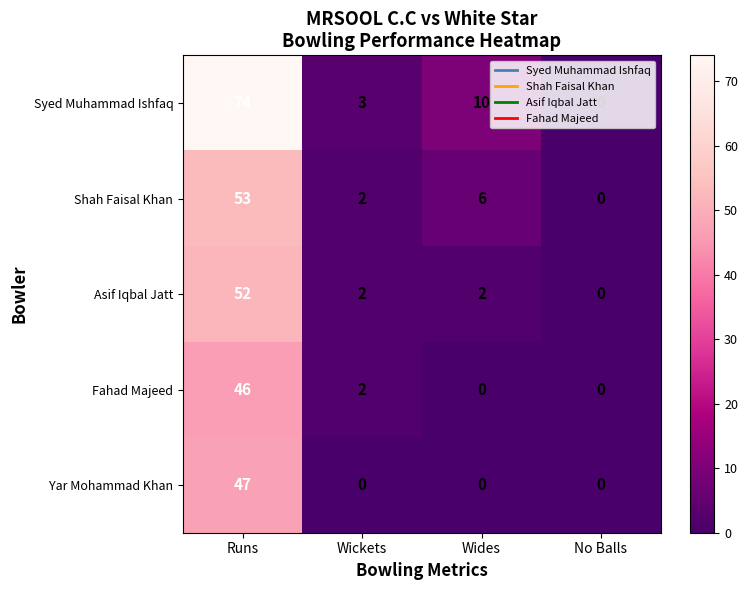

What is the difference between the Shah Faisal Khan values at Wides and Wickets?

4